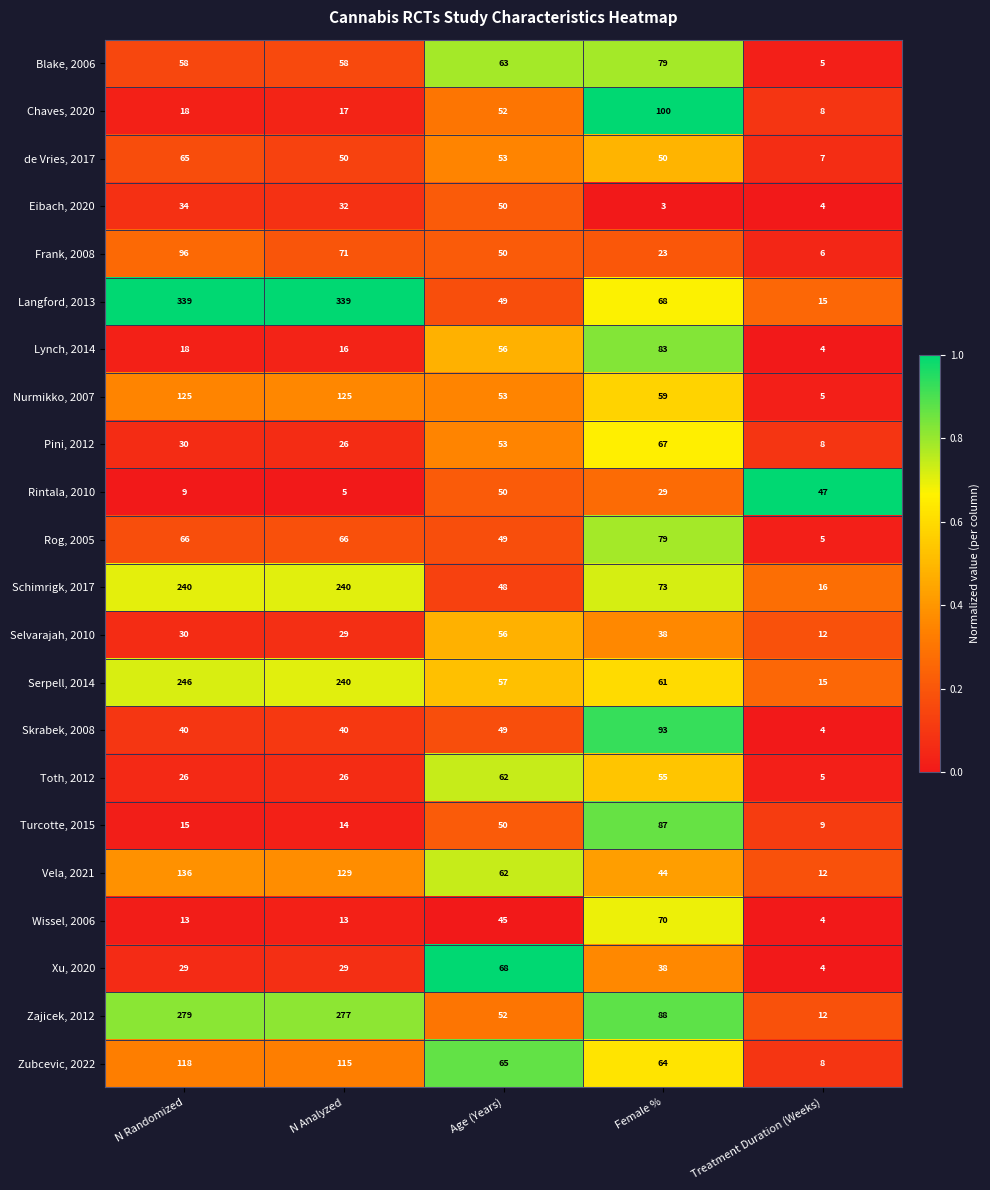

True or false: Toth, 2012 has a value of 8 at Treatment Duration (Weeks).

False